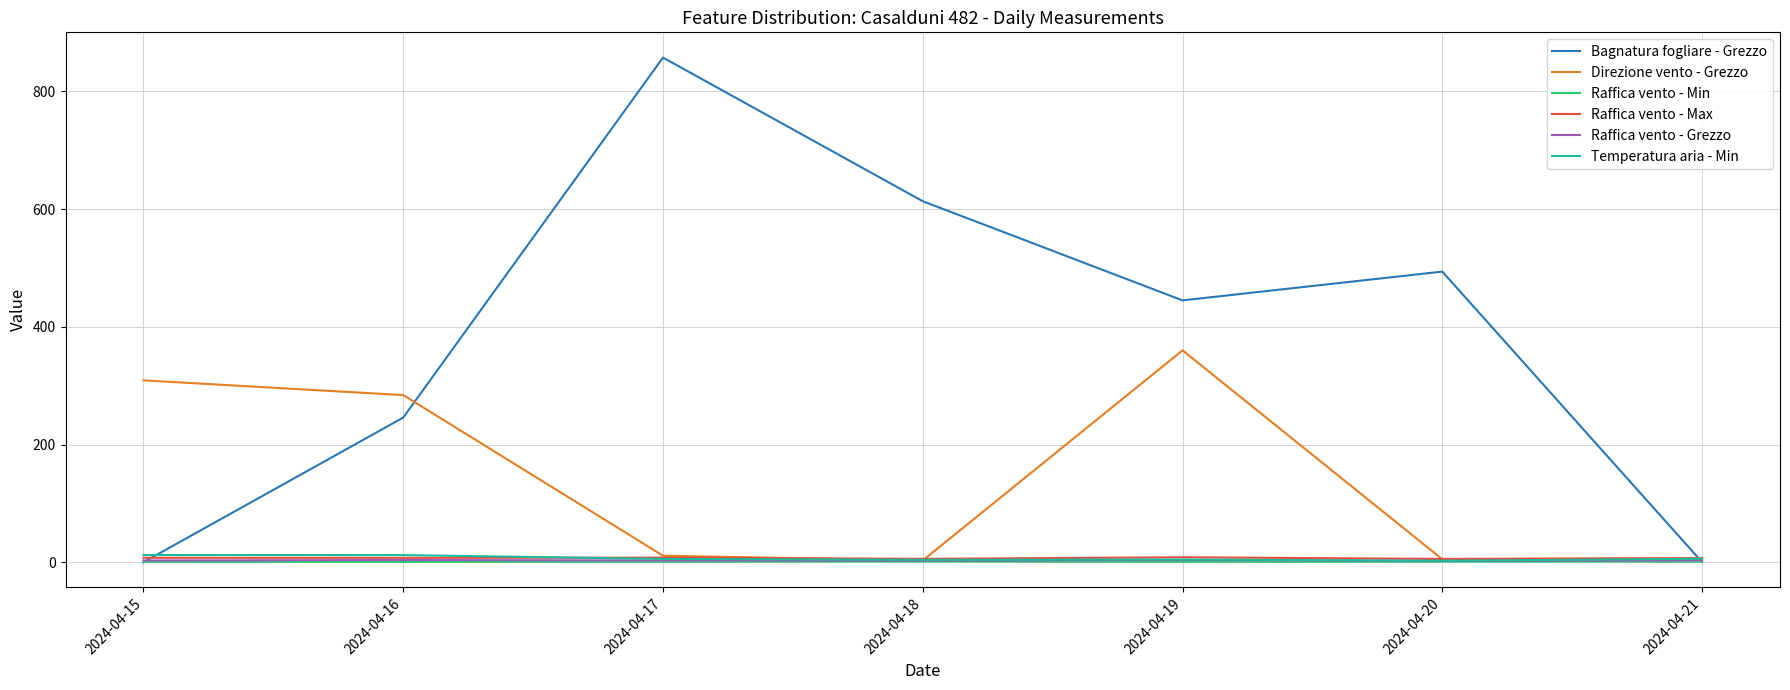

What is the sum of the Direzione vento - Grezzo values at 2024-04-16 and 2024-04-18?

287.0